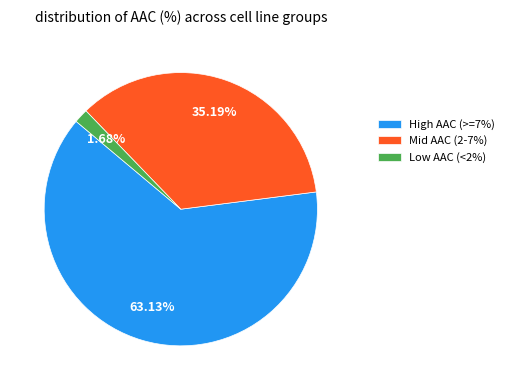

Rank the categories by value from highest to lowest.

High AAC (>=7%), Mid AAC (2-7%), Low AAC (<2%)